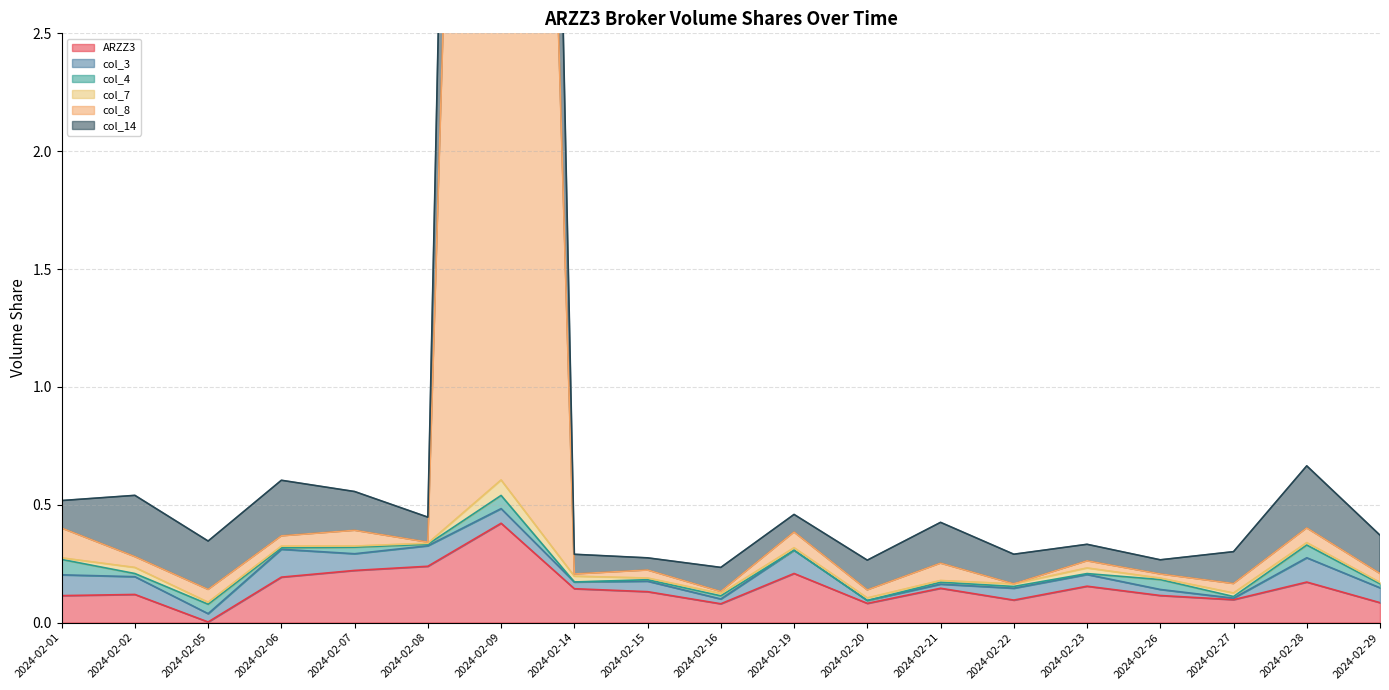

Is it true that ARZZ3 equals 0.1 at 2024-02-27?

True